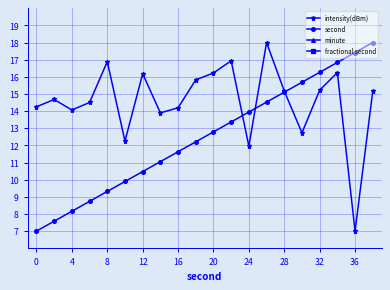

How many lines are shown in the chart?

4